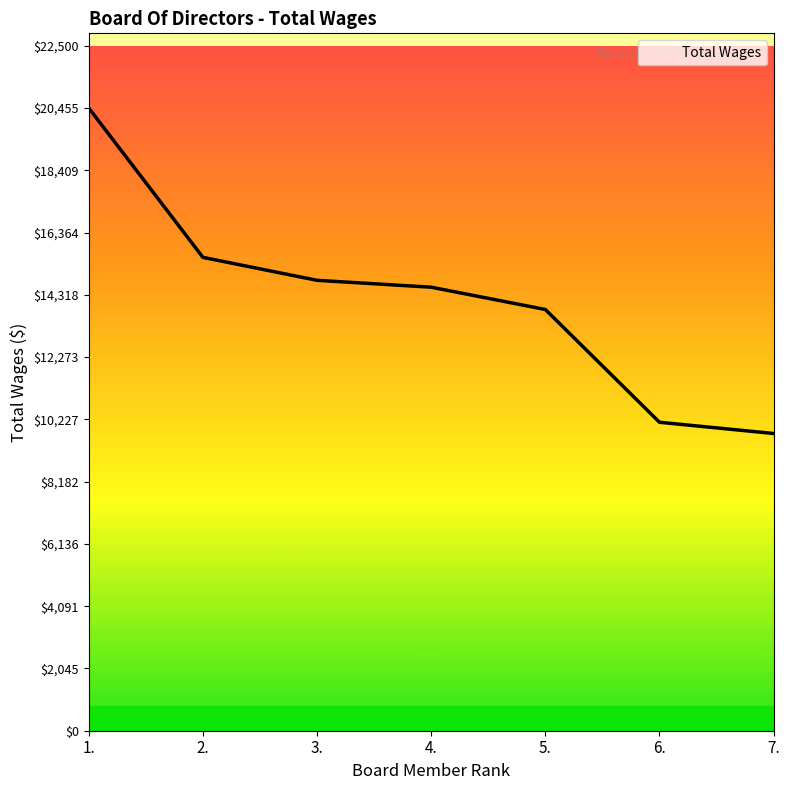

What is the approximate value at 6., to the nearest 100?

10100